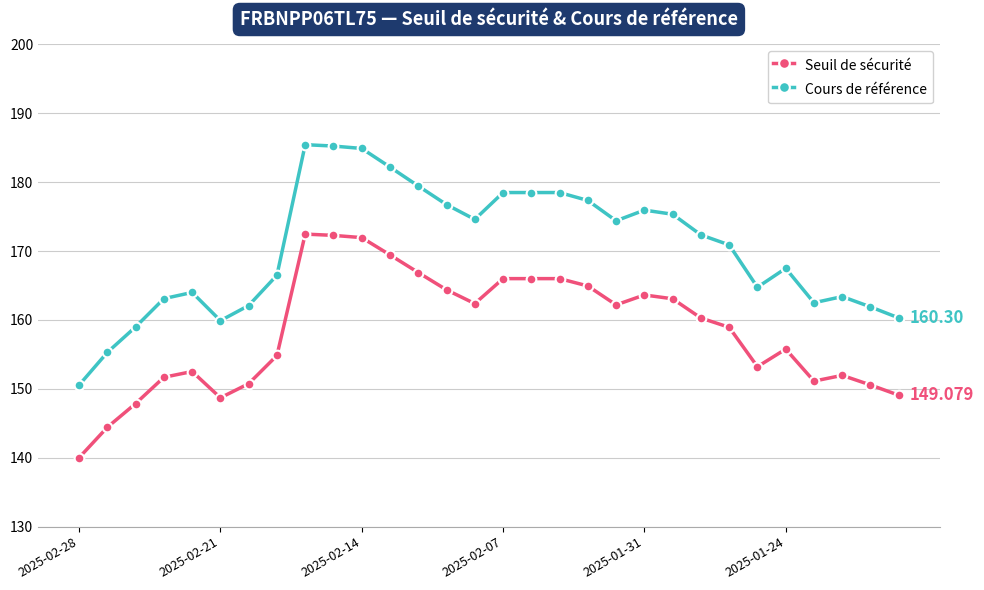

True or false: Cours de référence and Seuil de sécurité intersect in this chart.

False